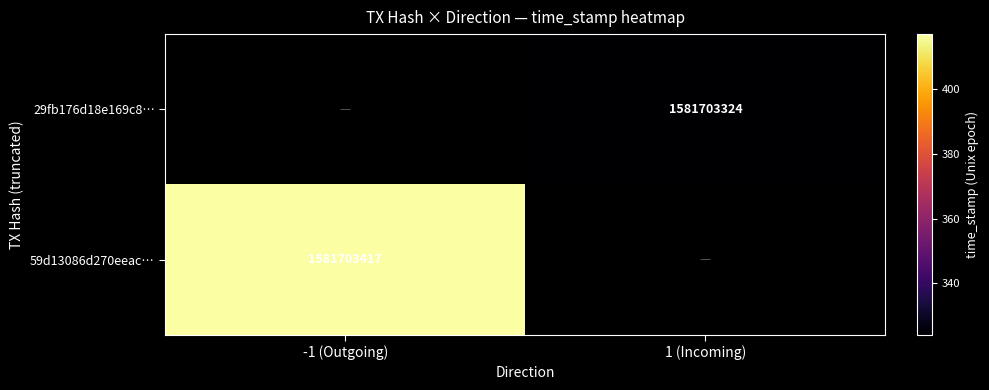

Between direction and time_stamp, which series saw the biggest shift?

59d13086d270eeac79af481e1f96e2e7e4539f0